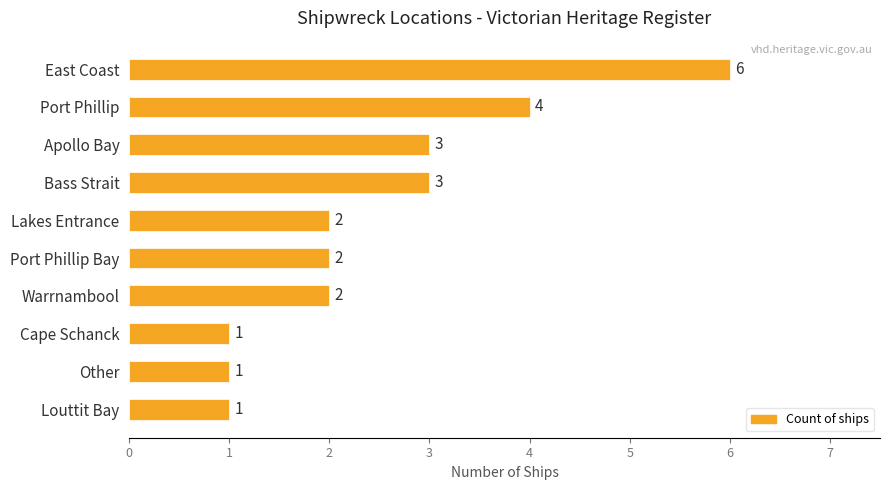

The value at Louttit Bay is 1. True or false?

True